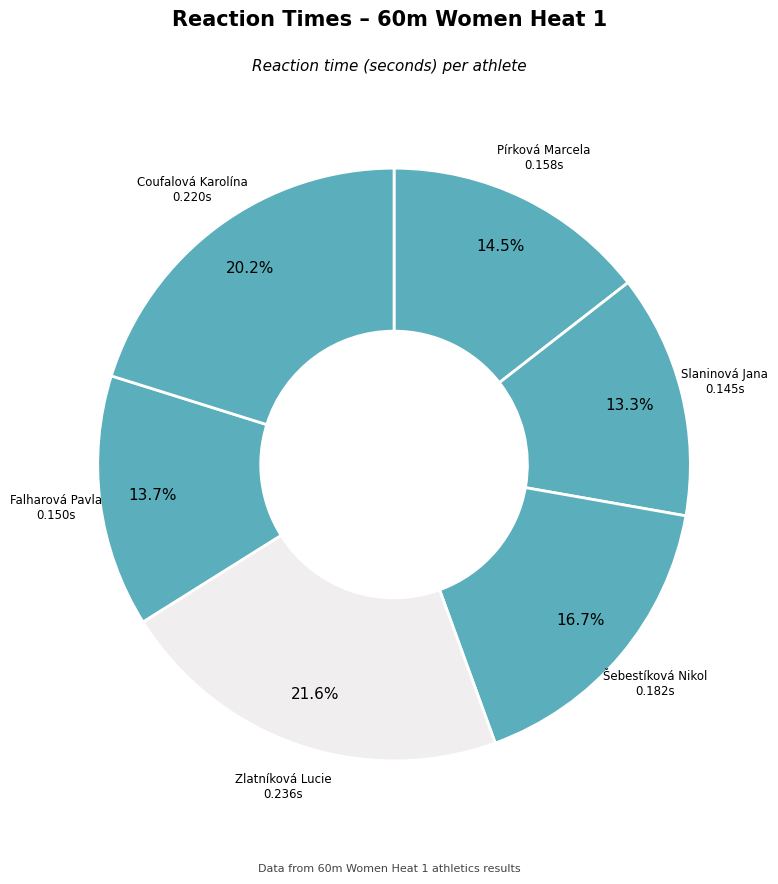

How many slices are in this pie chart?

6